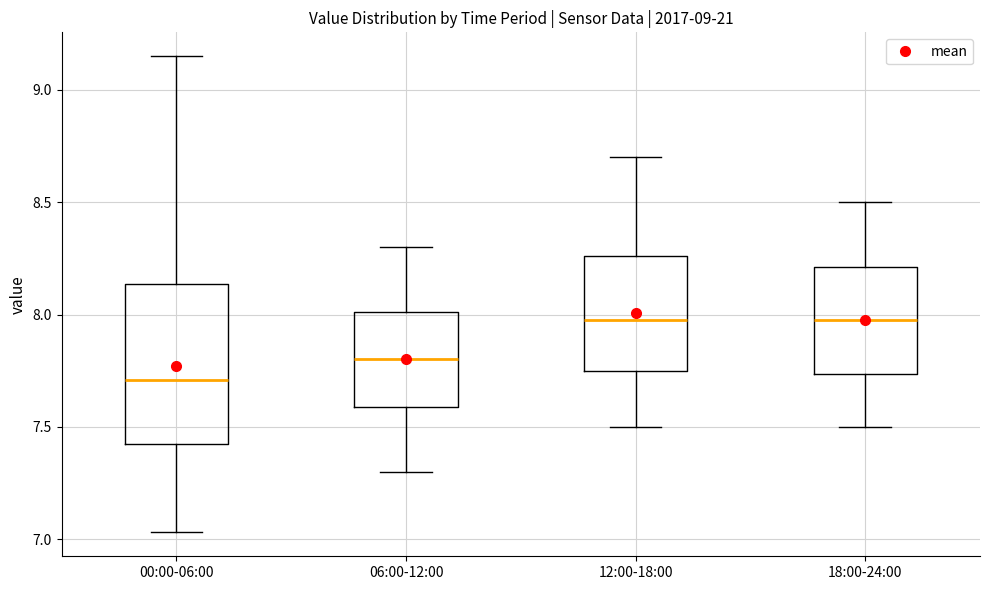

Reading left to right, transcribe this box plot: for each box, give where its median line is, the range the box spans, and where its two whiskers end, as read against the y-axis. The values are not printed on the chart, so give them approximately, as read against the axis.

00:00-06:00: median 7.70, box 7.40 to 8.15, whiskers 7.05 to 9.15
06:00-12:00: median 7.80, box 7.60 to 8.00, whiskers 7.30 to 8.30
12:00-18:00: median 8.00, box 7.75 to 8.25, whiskers 7.50 to 8.70
18:00-24:00: median 8.00, box 7.75 to 8.20, whiskers 7.50 to 8.50